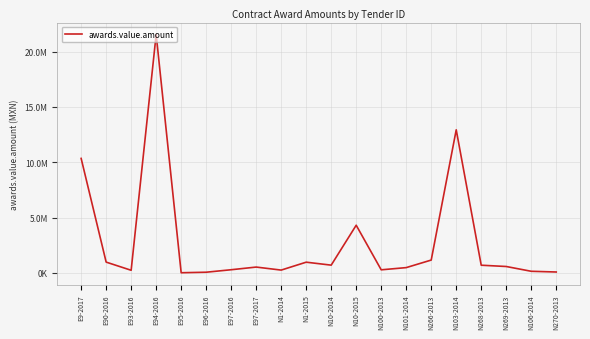

What is the label of the 11th point from the left?

N10-2014